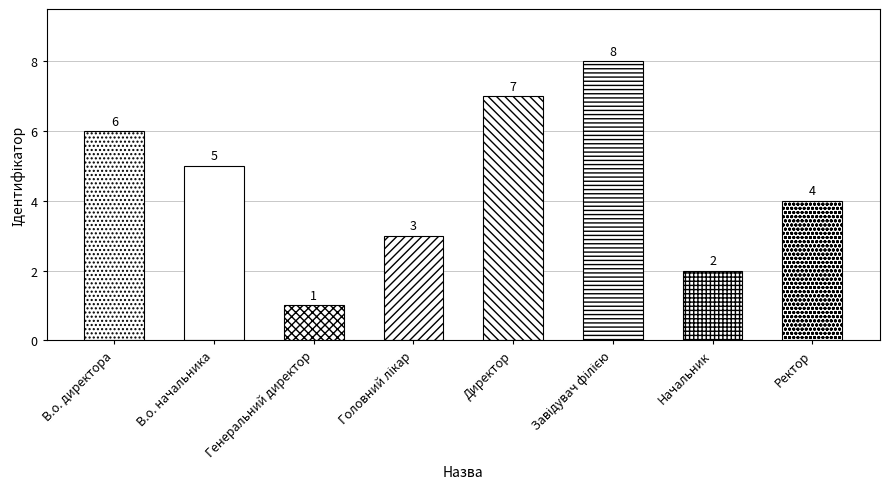

What is the difference between the maximum and minimum values?

7